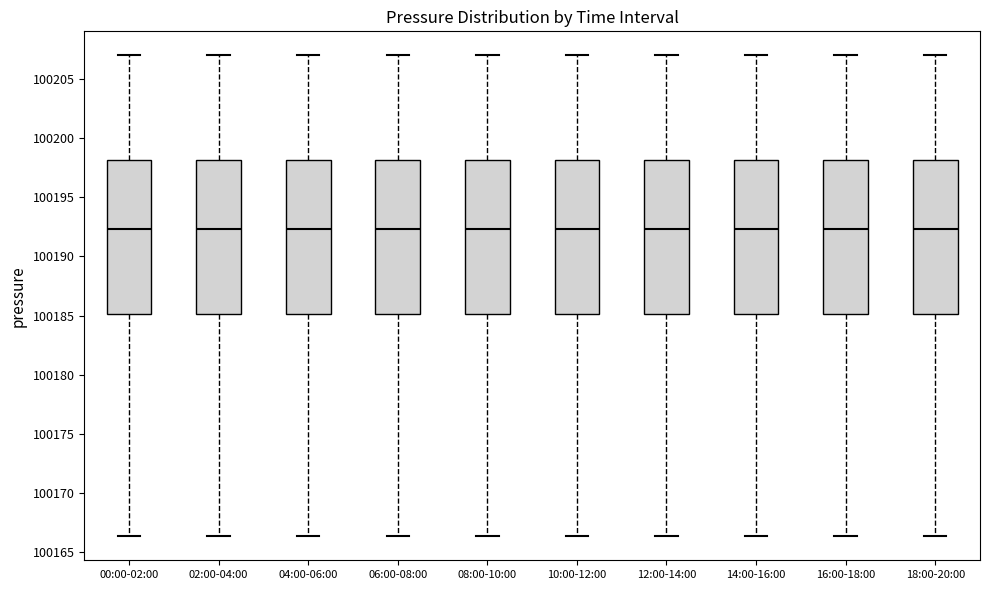

Reading left to right, read every box against the y-axis: the position of its median line, the range the box covers, and the ends of its whiskers. The values are not printed on the chart, so give them approximately, as read against the axis.

00:00-02:00: median 100192.5, box 100185.0 to 100198.0, whiskers 100166.5 to 100207.0
02:00-04:00: median 100192.5, box 100185.0 to 100198.0, whiskers 100166.5 to 100207.0
04:00-06:00: median 100192.5, box 100185.0 to 100198.0, whiskers 100166.5 to 100207.0
06:00-08:00: median 100192.5, box 100185.0 to 100198.0, whiskers 100166.5 to 100207.0
08:00-10:00: median 100192.5, box 100185.0 to 100198.0, whiskers 100166.5 to 100207.0
10:00-12:00: median 100192.5, box 100185.0 to 100198.0, whiskers 100166.5 to 100207.0
12:00-14:00: median 100192.5, box 100185.0 to 100198.0, whiskers 100166.5 to 100207.0
14:00-16:00: median 100192.5, box 100185.0 to 100198.0, whiskers 100166.5 to 100207.0
16:00-18:00: median 100192.5, box 100185.0 to 100198.0, whiskers 100166.5 to 100207.0
18:00-20:00: median 100192.5, box 100185.0 to 100198.0, whiskers 100166.5 to 100207.0